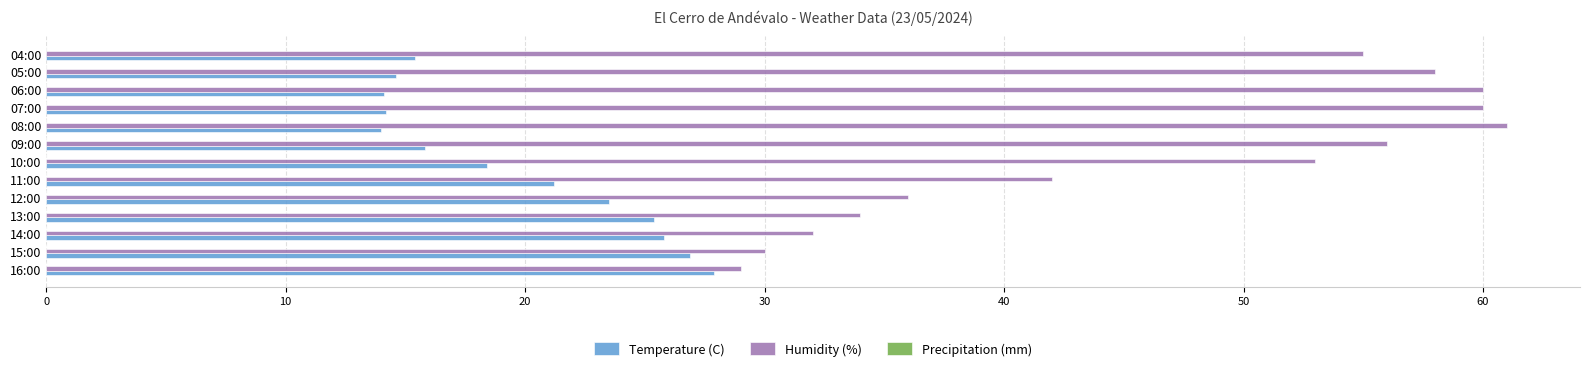

What is the total value across all series at 12:00?

59.5